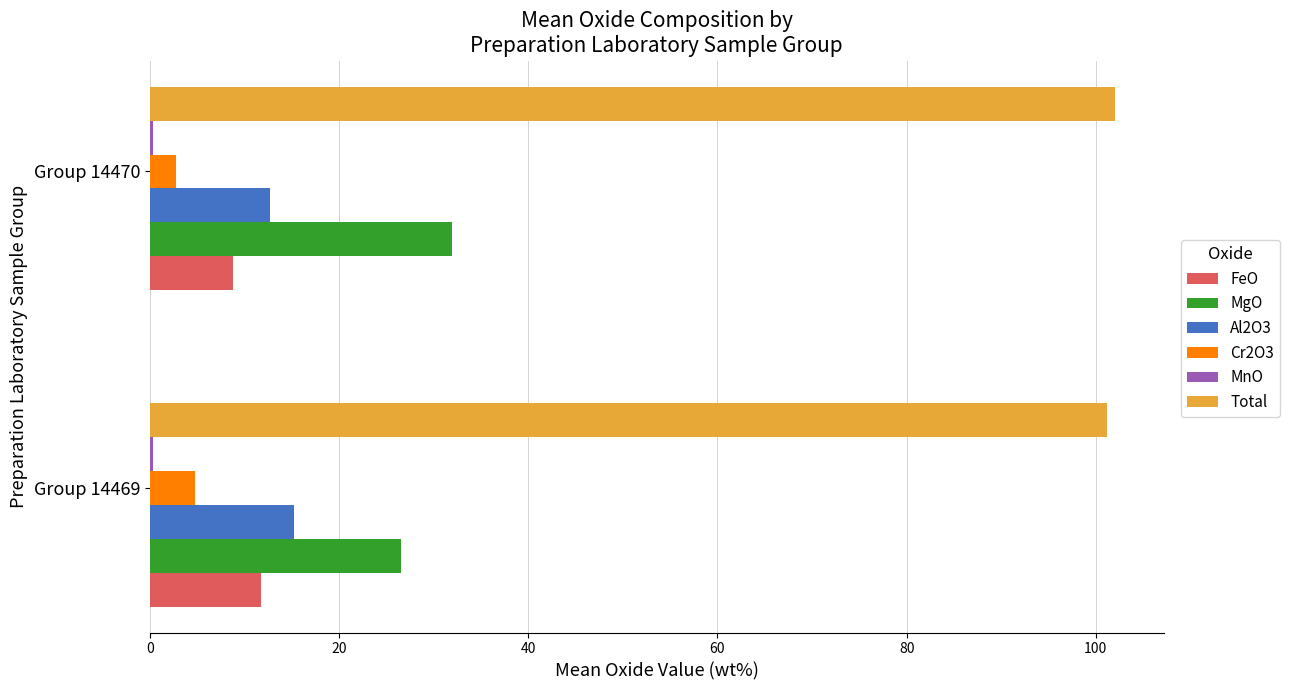

What is the greatest value displayed?

102.1